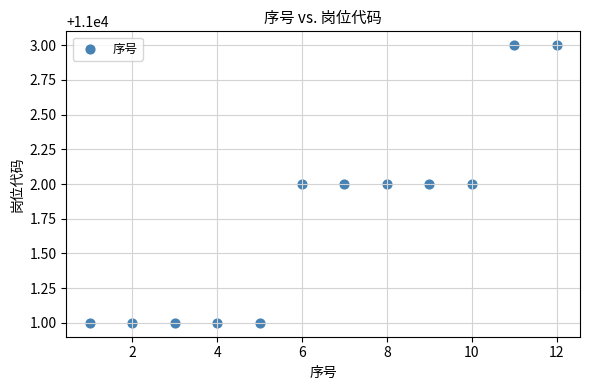

What is the average Y value?

11002